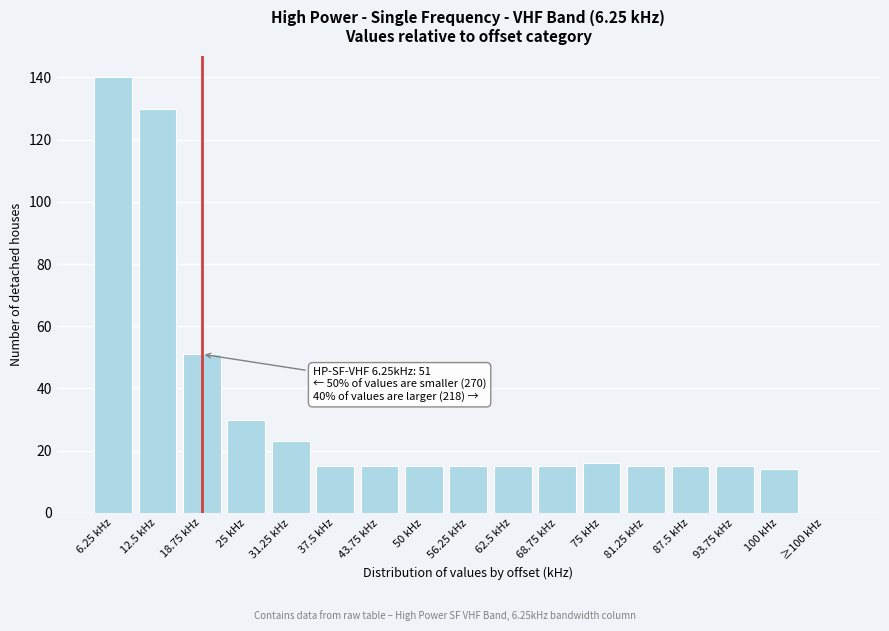

Reading left to right, what are all the values shown in this chart?

6.25 kHz=140	12.5 kHz=130	18.75 kHz=51	25 kHz=30	31.25 kHz=23	37.5 kHz=15	43.75 kHz=15	50 kHz=15	56.25 kHz=15	62.5 kHz=15	68.75 kHz=15	75 kHz=16	81.25 kHz=15	87.5 kHz=15	93.75 kHz=15	100 kHz=14	≥100 kHz=0